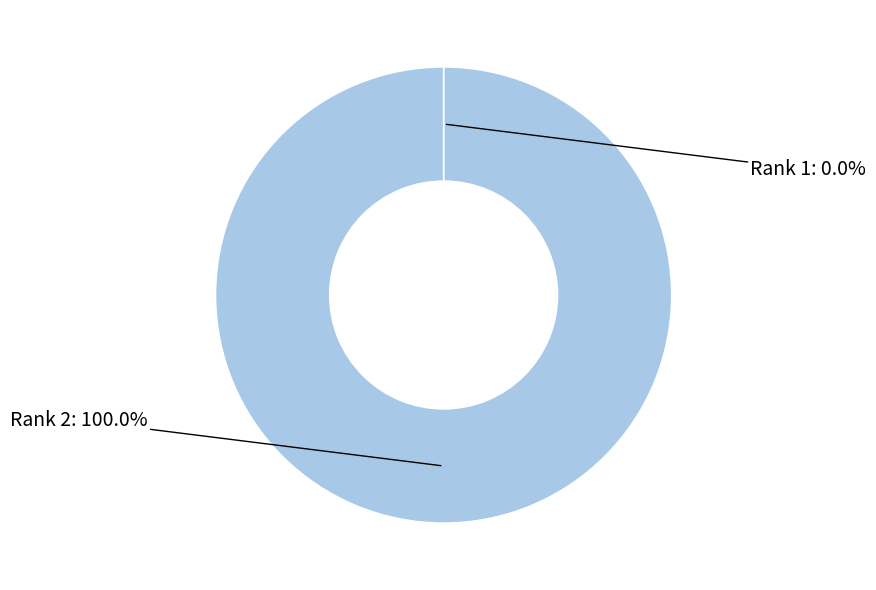

Is there any slice that represents more than half of the pie?

Yes